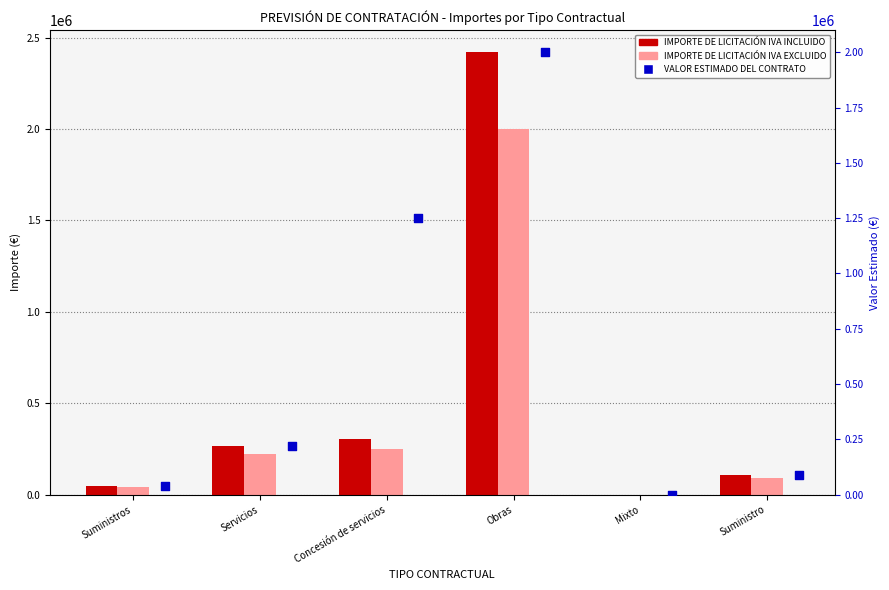

Is the value of IMPORTE DE LICITACIÓN IVA INCLUIDO at Suministro greater than the value of VALOR ESTIMADO DEL CONTRATO at Mixto?

Yes